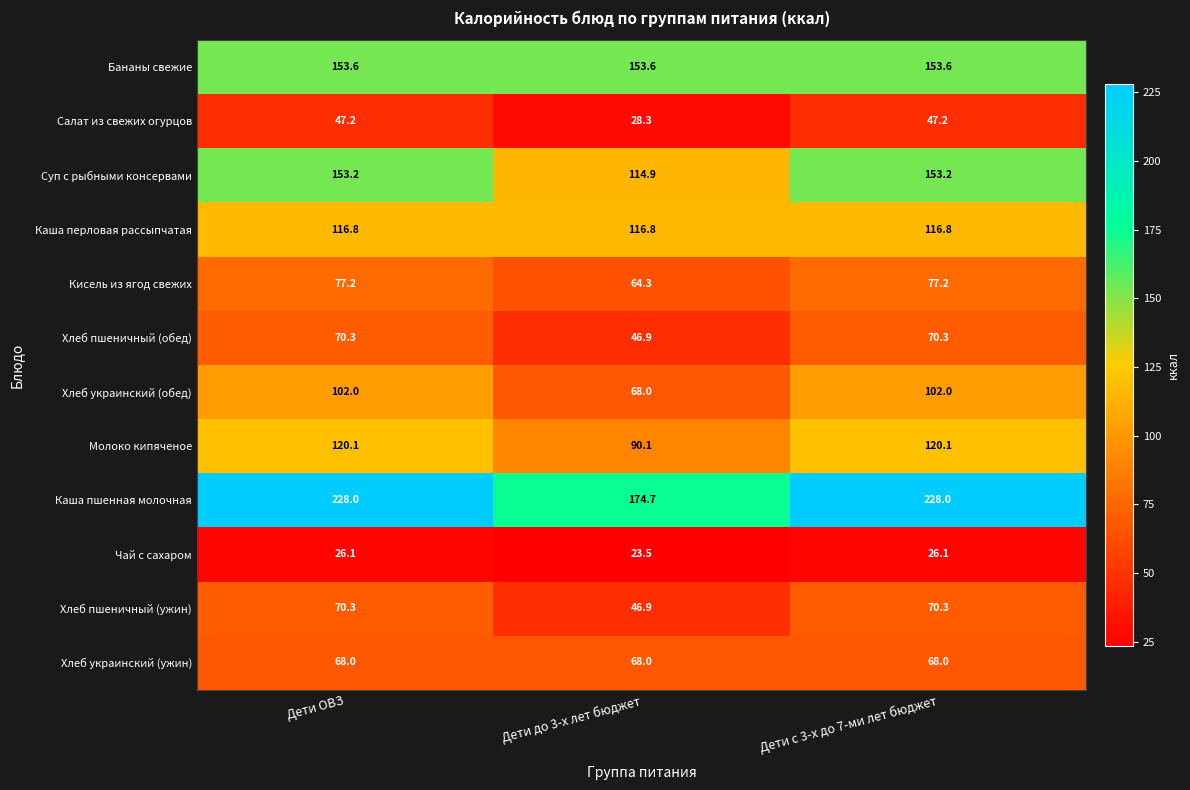

What is the highest value of the Бананы свежие series?

153.6